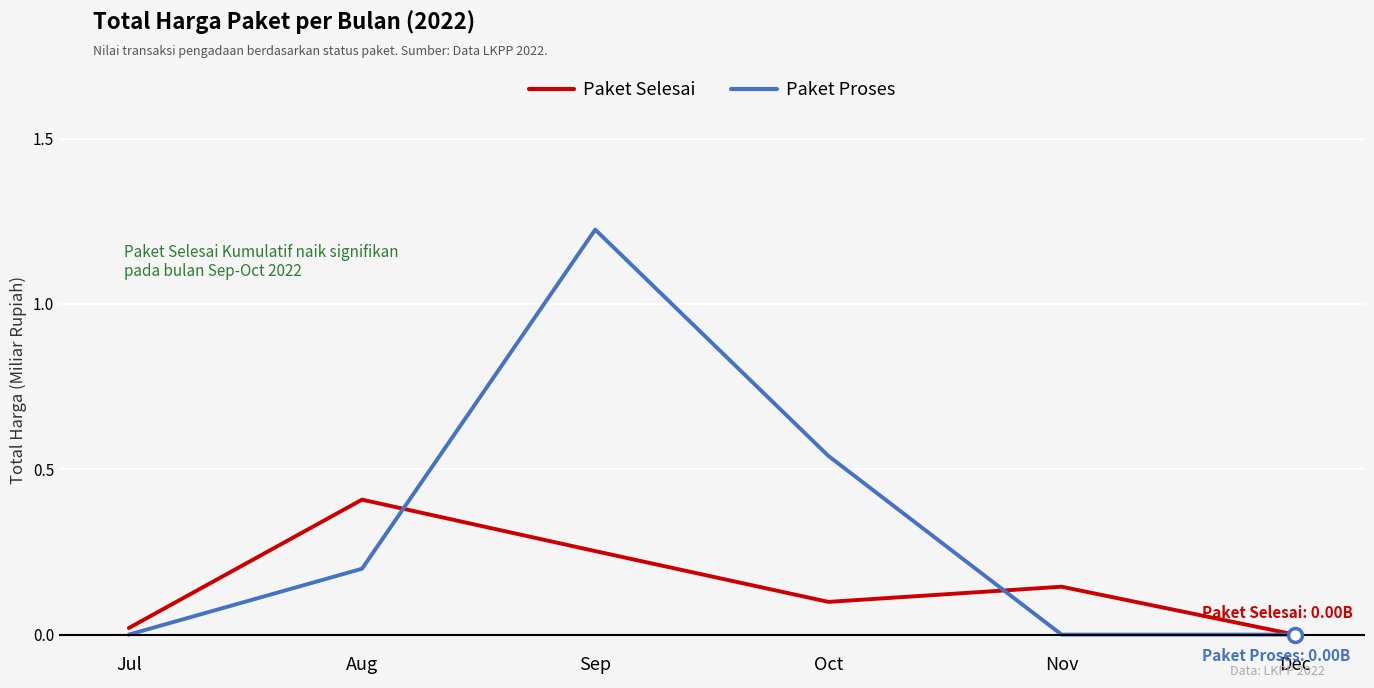

Is this an area chart (filled region under the line)?

No